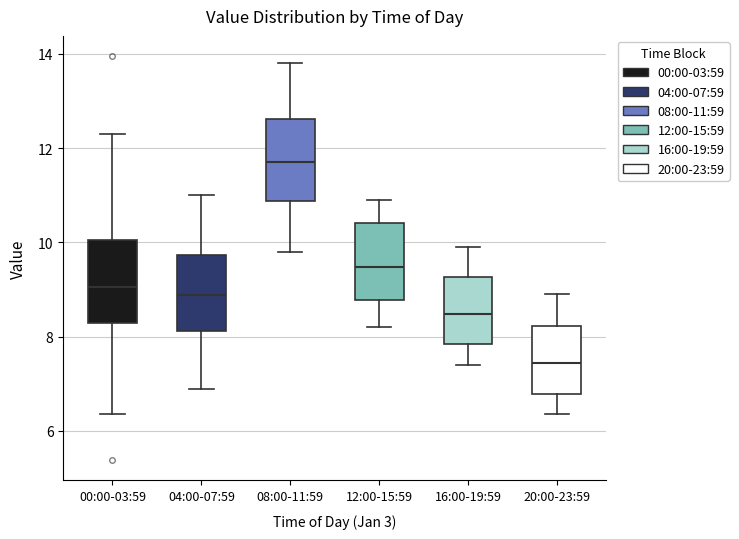

Reading left to right, transcribe this box plot: for each box, give where its median line is, the range the box spans, and where its two whiskers end, as read against the y-axis. The values are not printed on the chart, so give them approximately, as read against the axis.

00:00-03:59: median 9.0, box 8.2 to 10.0, whiskers 6.4 to 12.4
04:00-07:59: median 8.8, box 8.2 to 9.8, whiskers 7.0 to 11.0
08:00-11:59: median 11.8, box 10.8 to 12.6, whiskers 9.8 to 13.8
12:00-15:59: median 9.4, box 8.8 to 10.4, whiskers 8.2 to 11.0
16:00-19:59: median 8.4, box 7.8 to 9.2, whiskers 7.4 to 10.0
20:00-23:59: median 7.4, box 6.8 to 8.2, whiskers 6.4 to 9.0